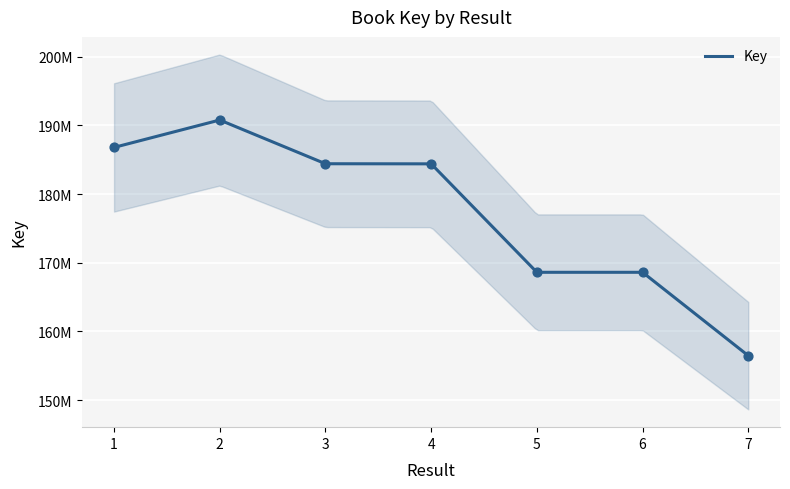

Between 3 and 5, which is larger?

3